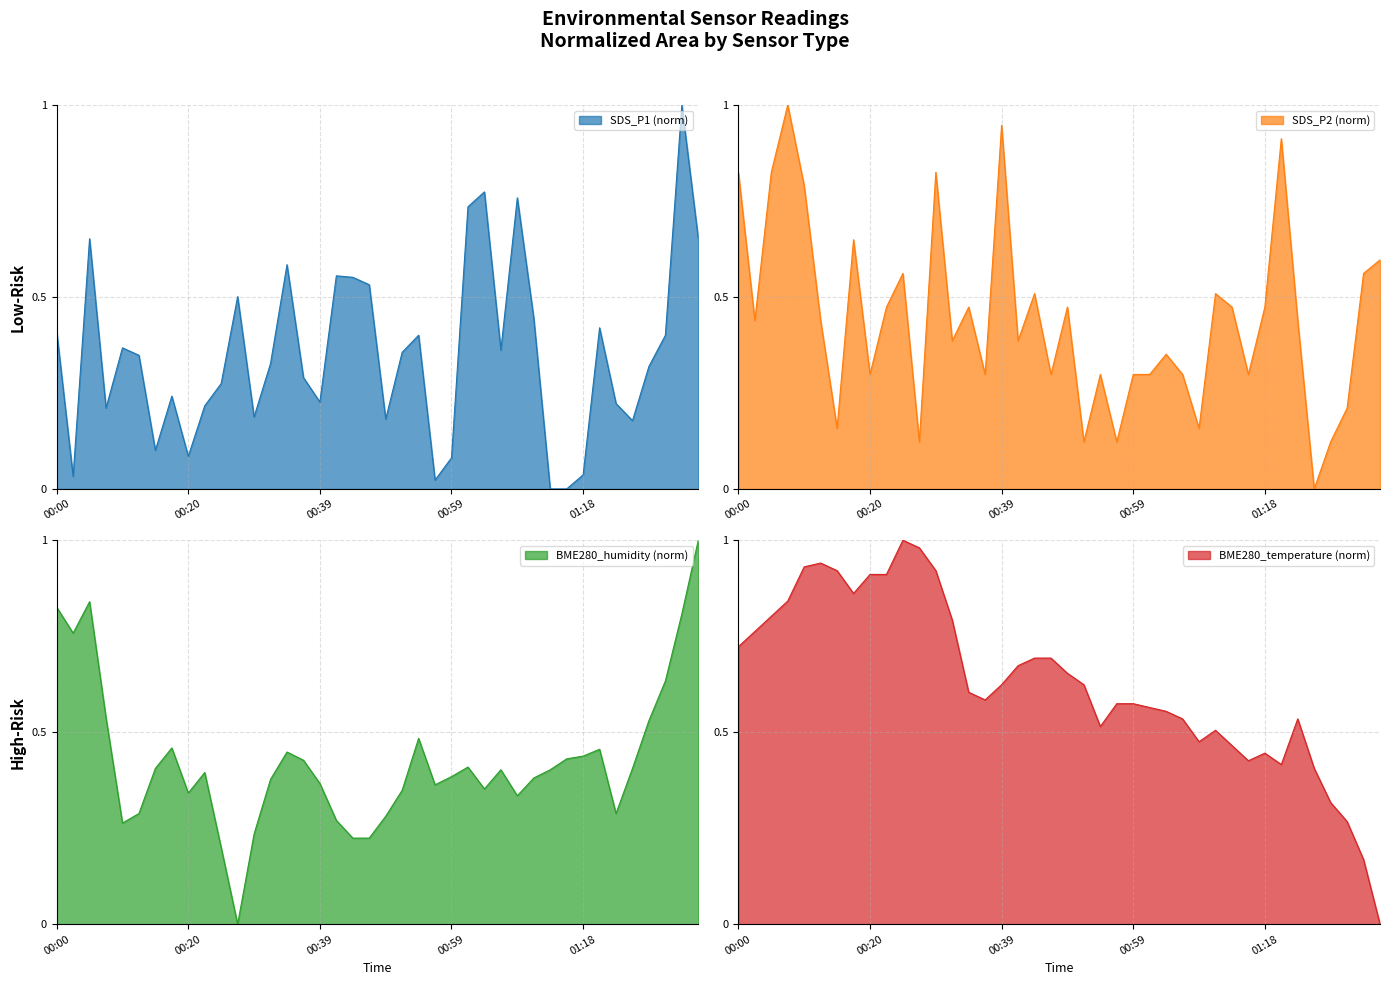

At which label is BME280_humidity closest to 0?

00:27